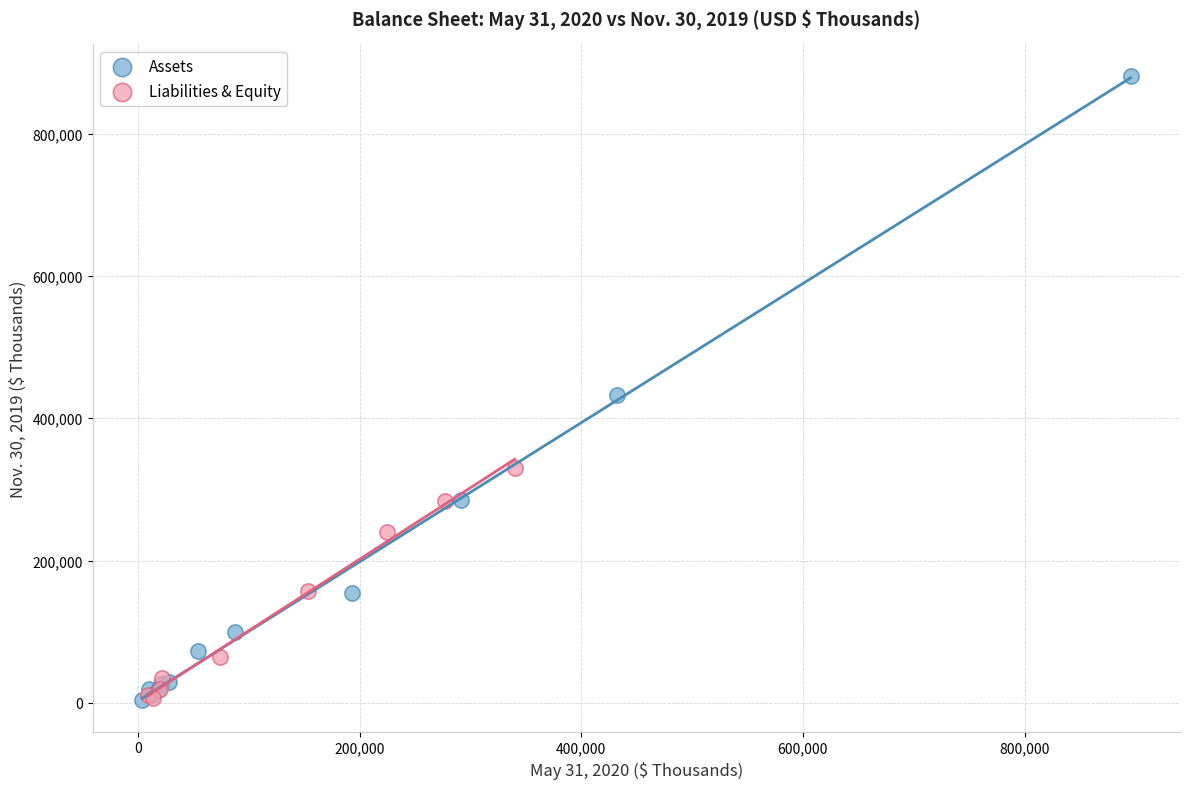

Which series reaches the maximum Y coordinate?

Assets